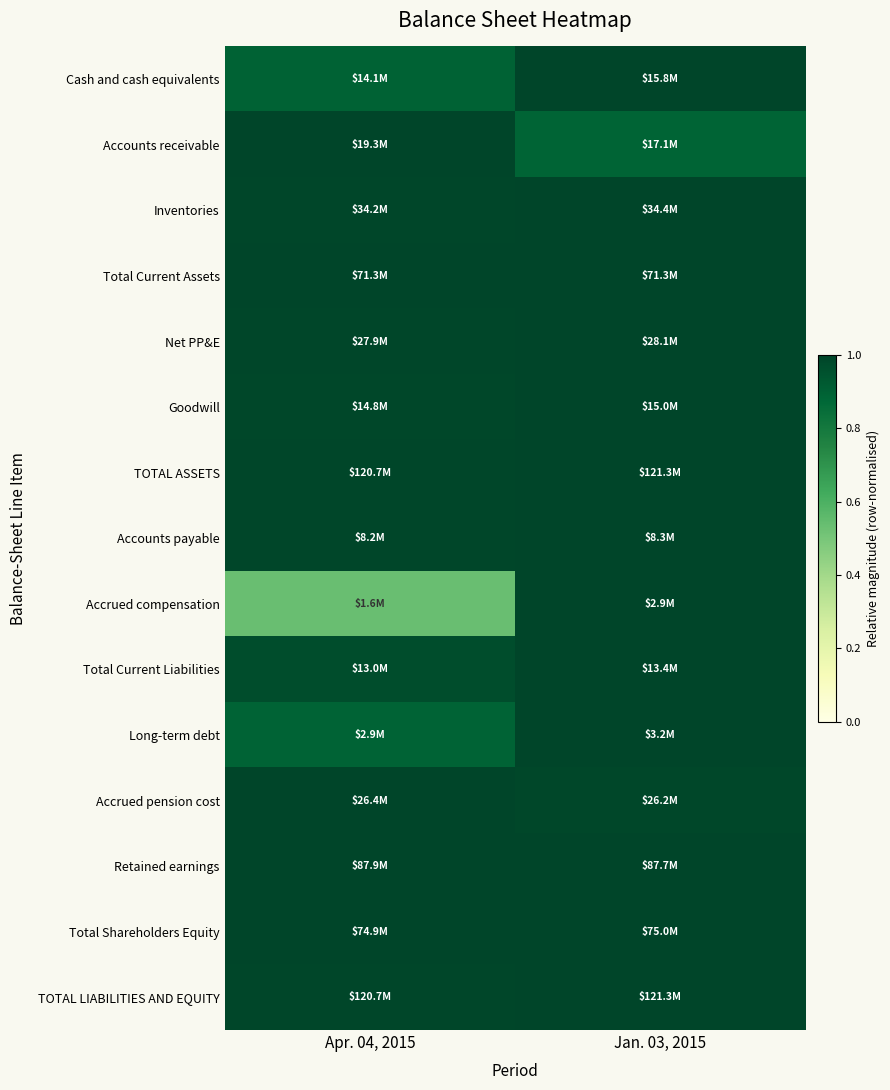

Reading left to right, what are all the values shown in this chart?

Cash and cash equivalents: Apr. 04, 2015=0.9	Jan. 03, 2015=1.0
Accounts receivable: Apr. 04, 2015=1.0	Jan. 03, 2015=0.9
Inventories: Apr. 04, 2015=1.0	Jan. 03, 2015=1.0
Total Current Assets: Apr. 04, 2015=1.0	Jan. 03, 2015=1.0
Net PP&E: Apr. 04, 2015=1.0	Jan. 03, 2015=1.0
Goodwill: Apr. 04, 2015=1.0	Jan. 03, 2015=1.0
TOTAL ASSETS: Apr. 04, 2015=1.0	Jan. 03, 2015=1.0
Accounts payable: Apr. 04, 2015=1.0	Jan. 03, 2015=1.0
Accrued compensation: Apr. 04, 2015=0.5	Jan. 03, 2015=1.0
Total Current Liabilities: Apr. 04, 2015=1.0	Jan. 03, 2015=1.0
Long-term debt: Apr. 04, 2015=0.9	Jan. 03, 2015=1.0
Accrued pension cost: Apr. 04, 2015=1.0	Jan. 03, 2015=1.0
Retained earnings: Apr. 04, 2015=1.0	Jan. 03, 2015=1.0
Total Shareholders Equity: Apr. 04, 2015=1.0	Jan. 03, 2015=1.0
TOTAL LIABILITIES AND EQUITY: Apr. 04, 2015=1.0	Jan. 03, 2015=1.0